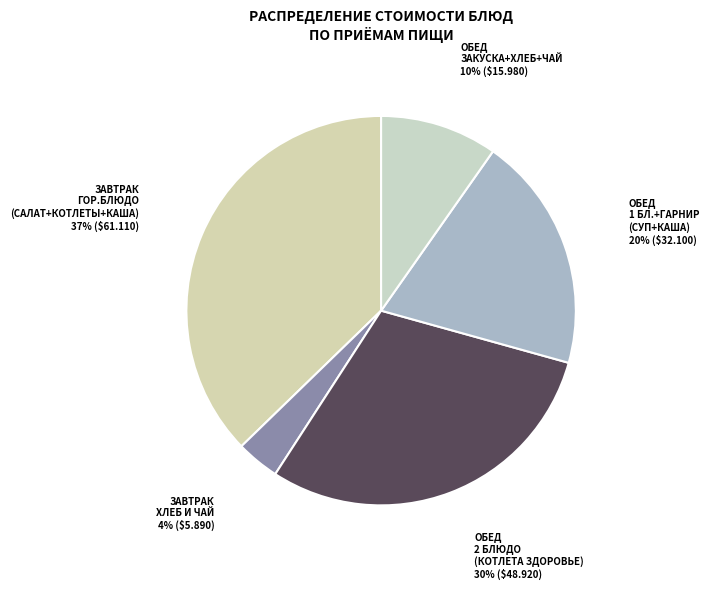

How many slices are in this pie chart?

5